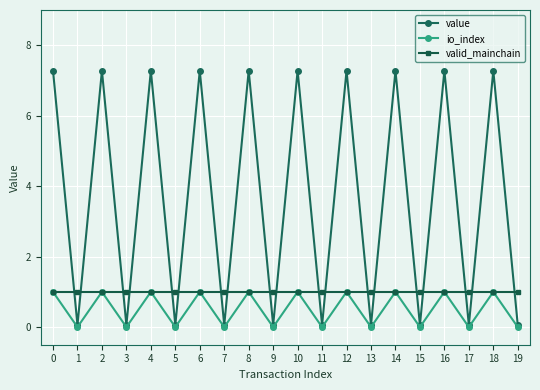

How many series are shown in this chart?

3